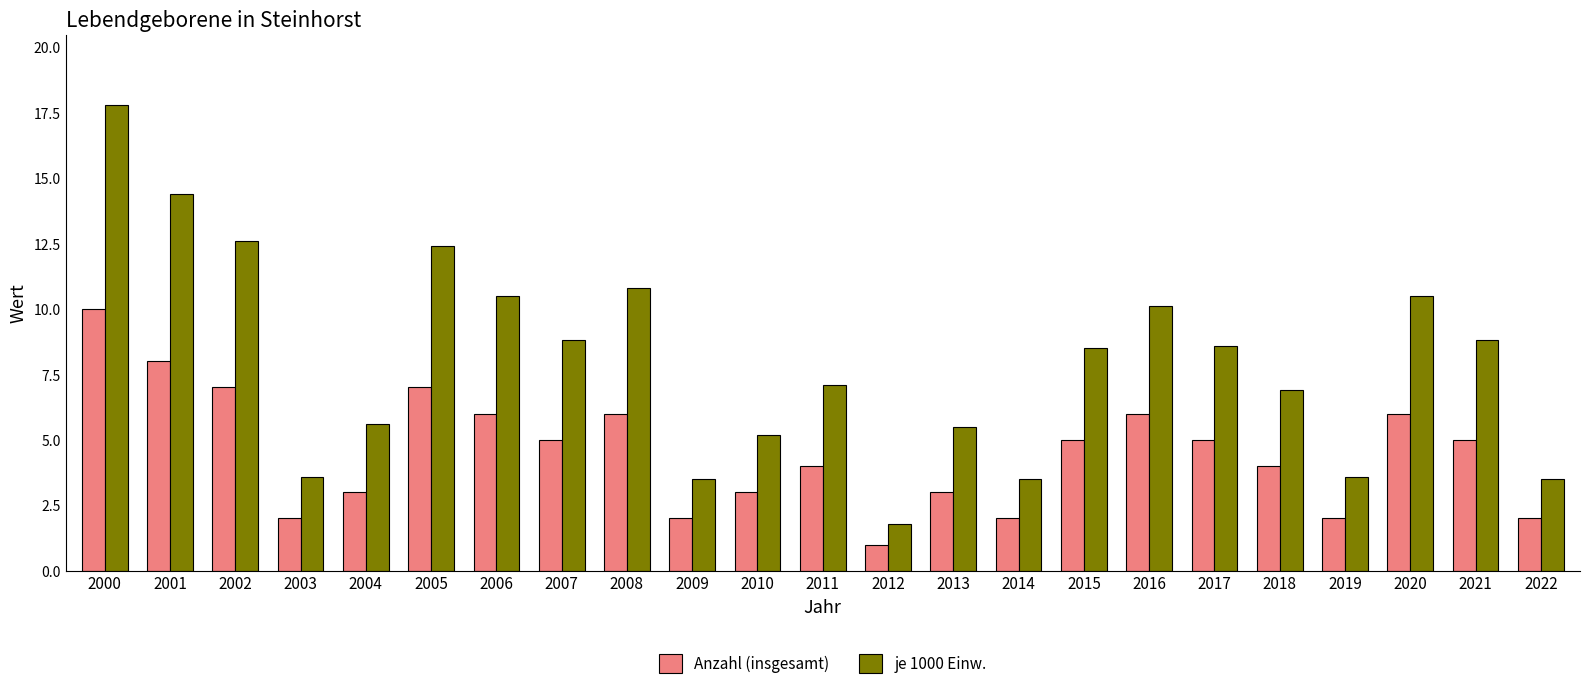

Where does the je 1000 Einw. series first go above 8?

2000